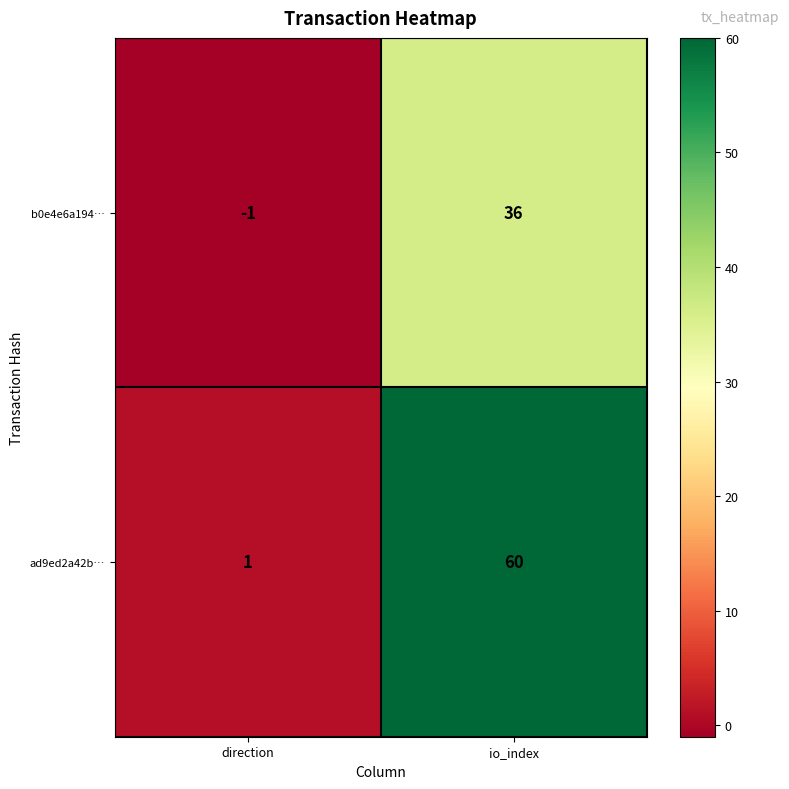

Rank the series by their maximum value, from highest to lowest.

ad9ed2a42b…, b0e4e6a194…